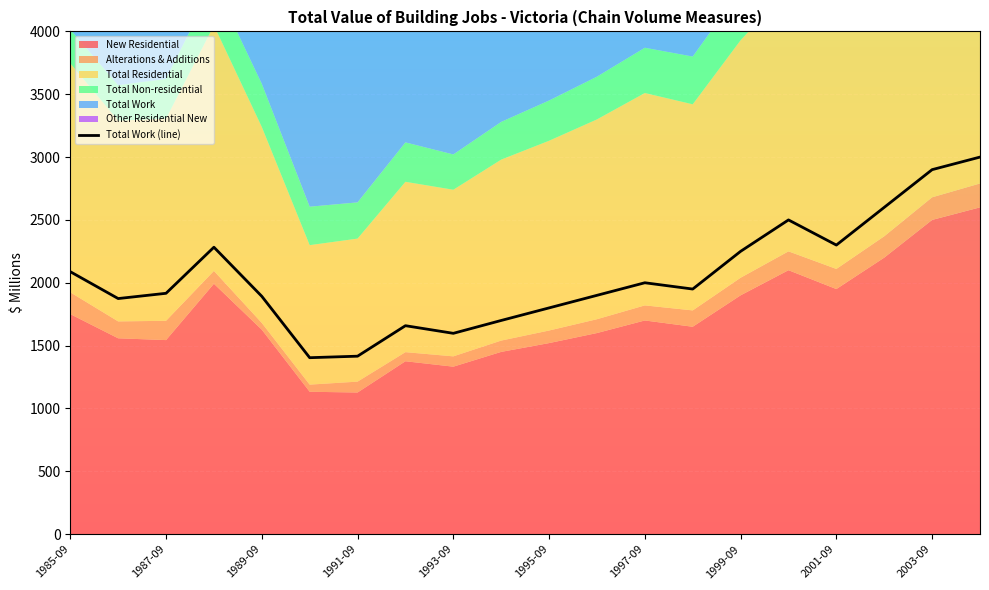

What is the spread (max minus min) of values at 1996-09?

1790.0